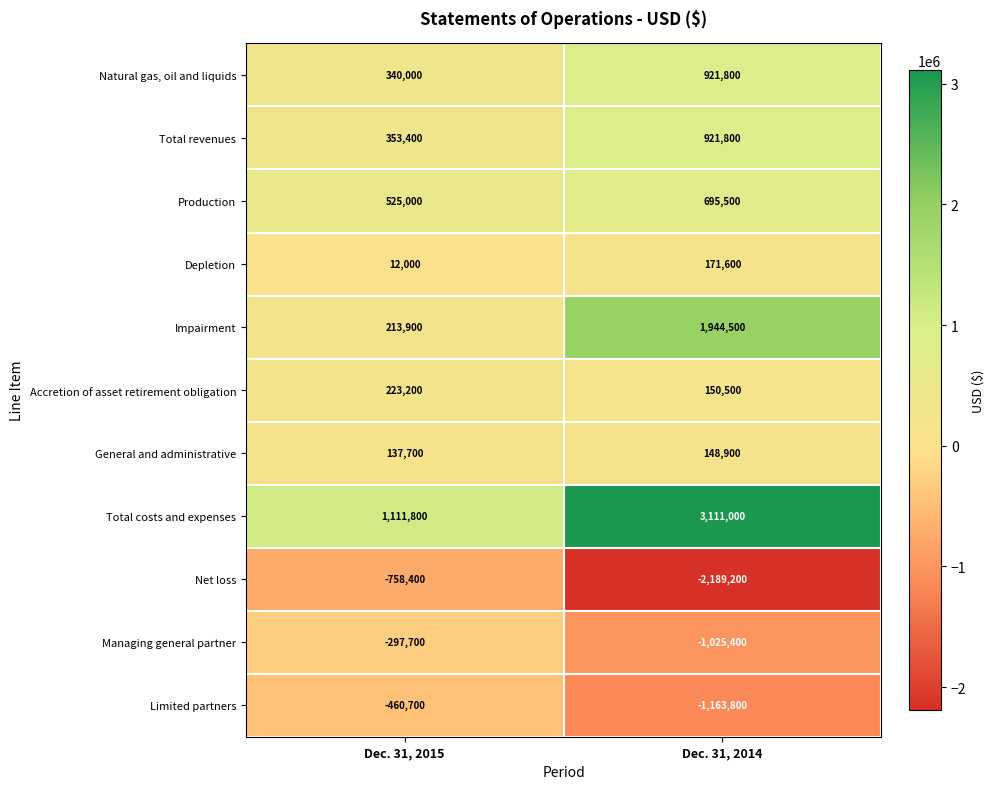

At Dec. 31, 2015, list the series in order from largest to smallest.

Total costs and expenses, Production, Total revenues, Natural gas, oil and liquids, Accretion of asset retirement obligation, Impairment, General and administrative, Depletion, Managing general partner, Limited partners, Net loss